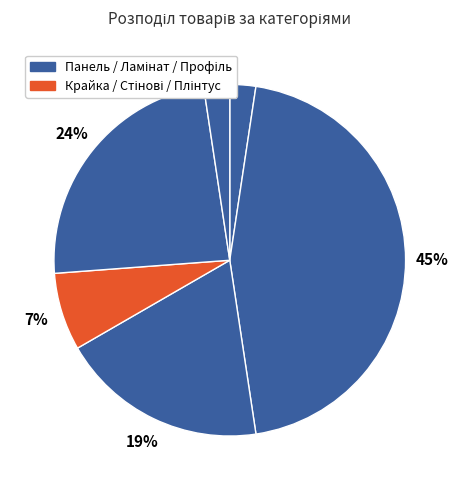

Is there any slice that represents more than half of the pie?

No